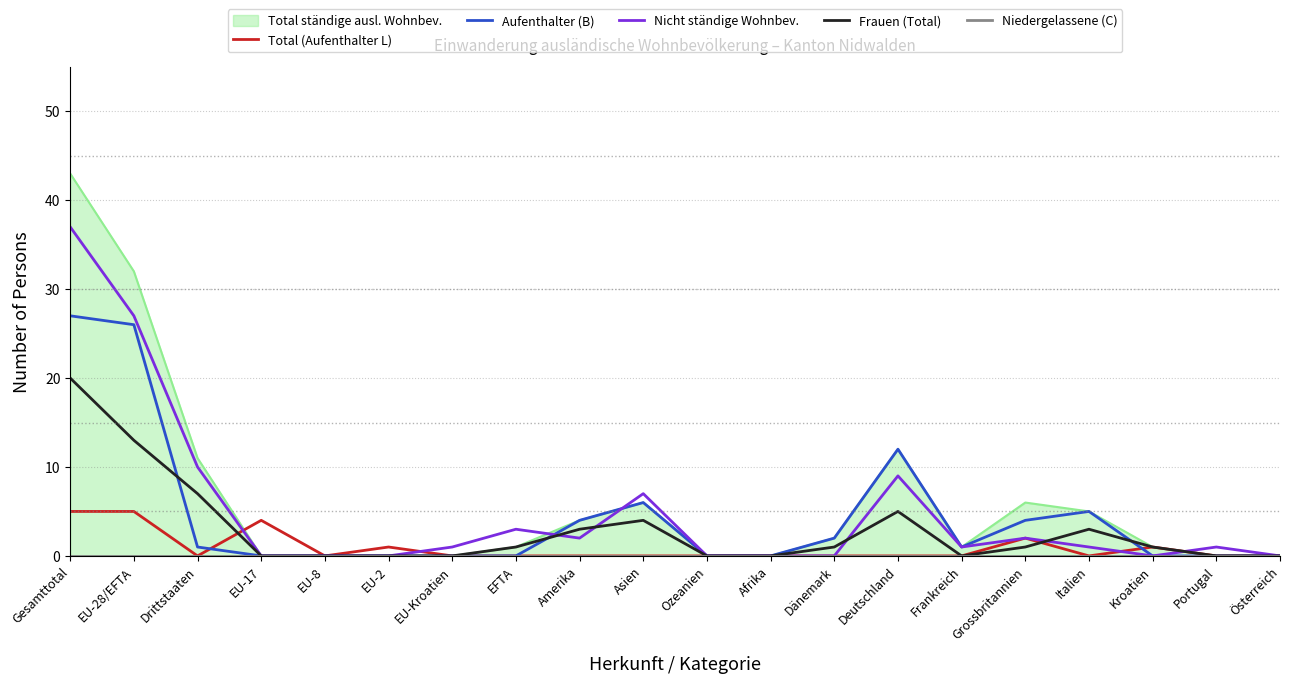

At how many categories does at least one series exceed 1?

11